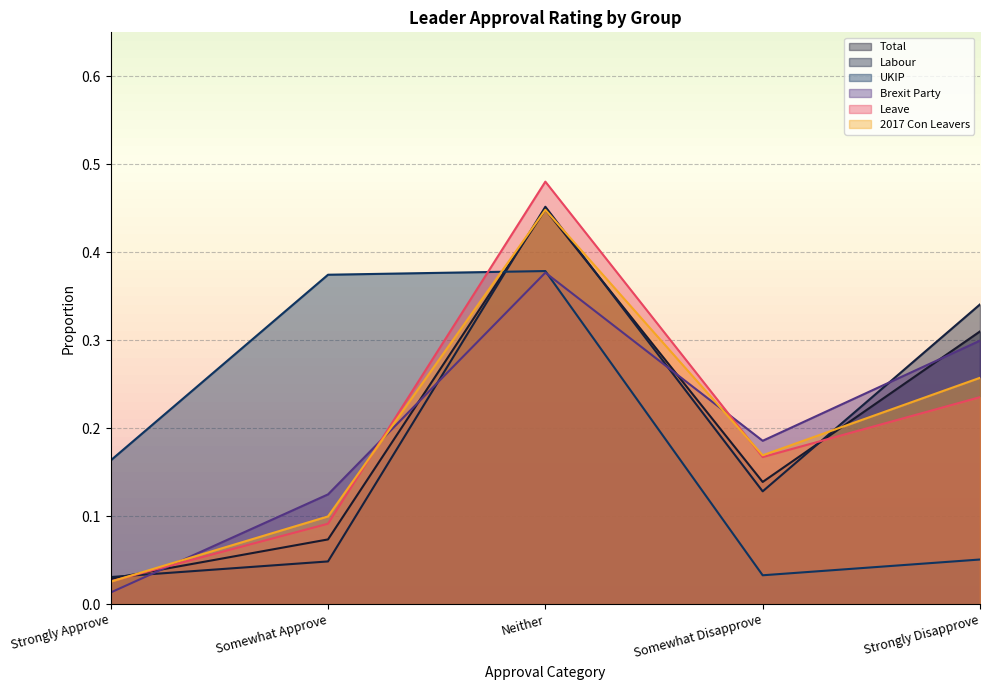

Which category has the lowest value in the Brexit Party series?

Strongly Approve